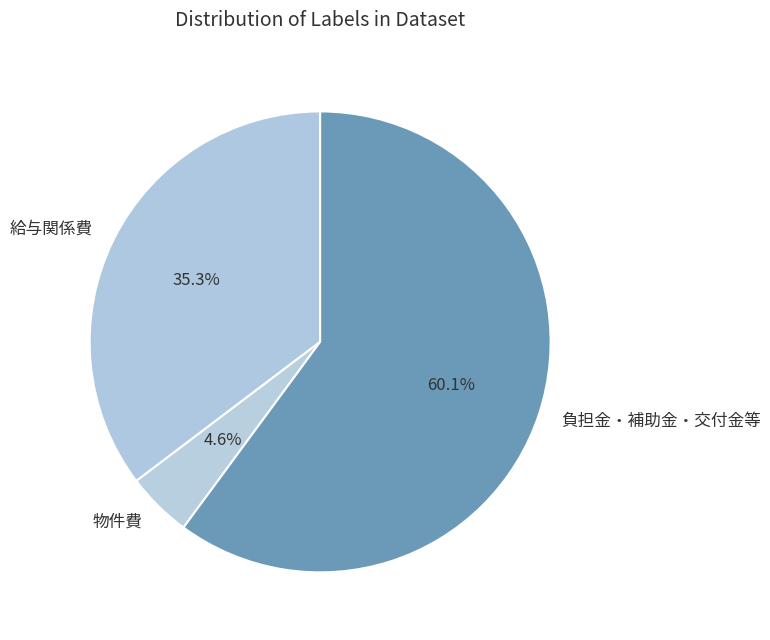

Rank the categories by value from lowest to highest.

物件費, 給与関係費, 負担金・補助金・交付金等